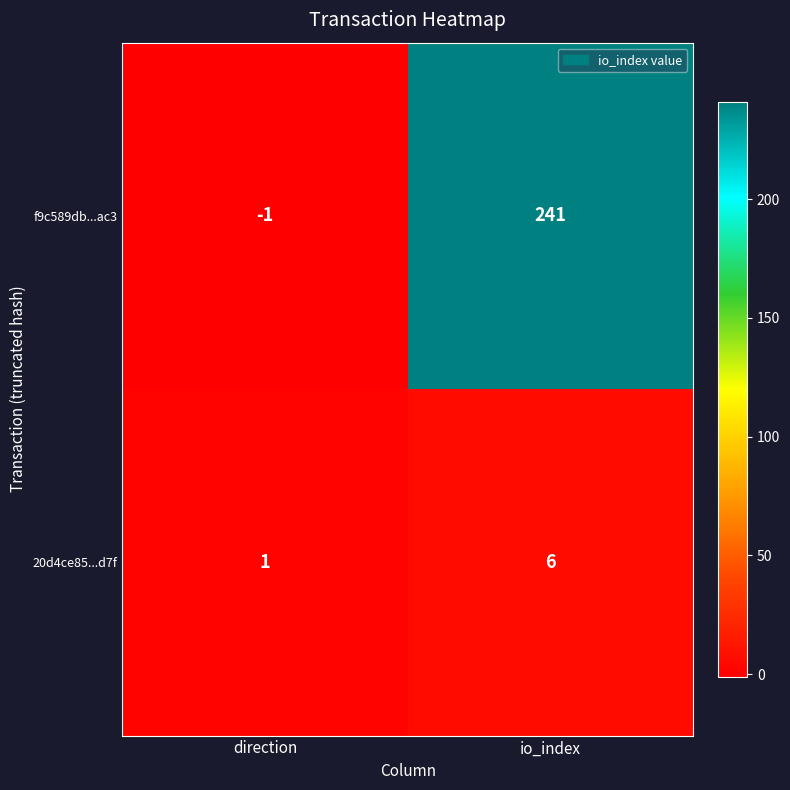

The f9c589db...ac3 series shows -1 at direction. True or false?

True